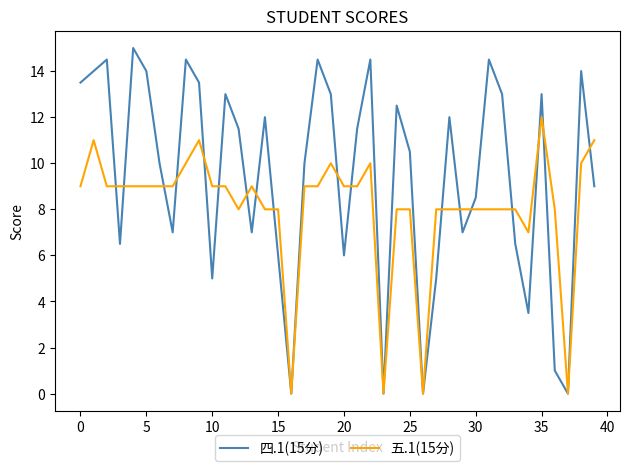

What is the maximum value for 四.1(15分)?

15.0